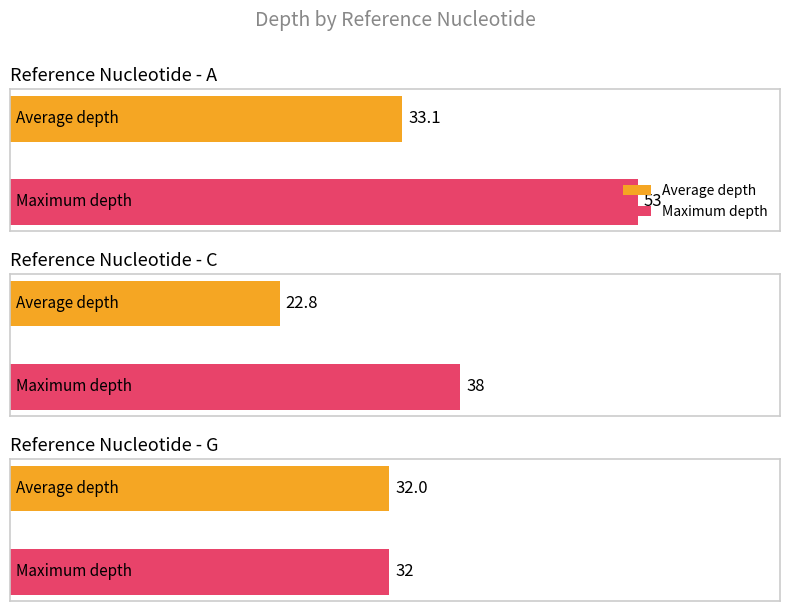

What is the difference between the second highest and minimum values in the Average depth series?

9